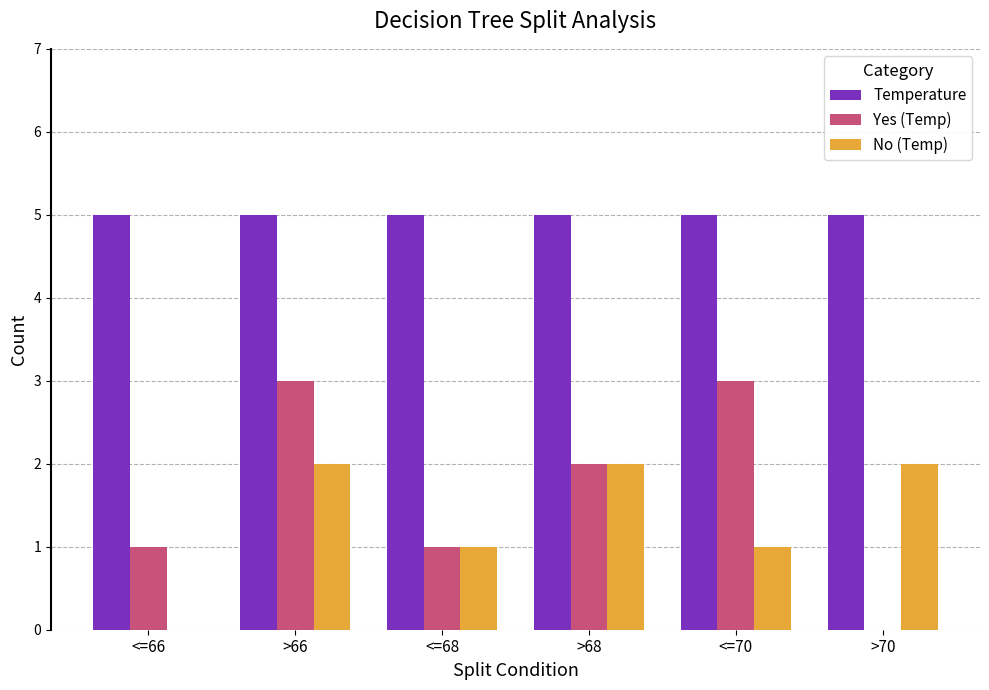

The Yes (Temp) series shows 2 at <=68. True or false?

False